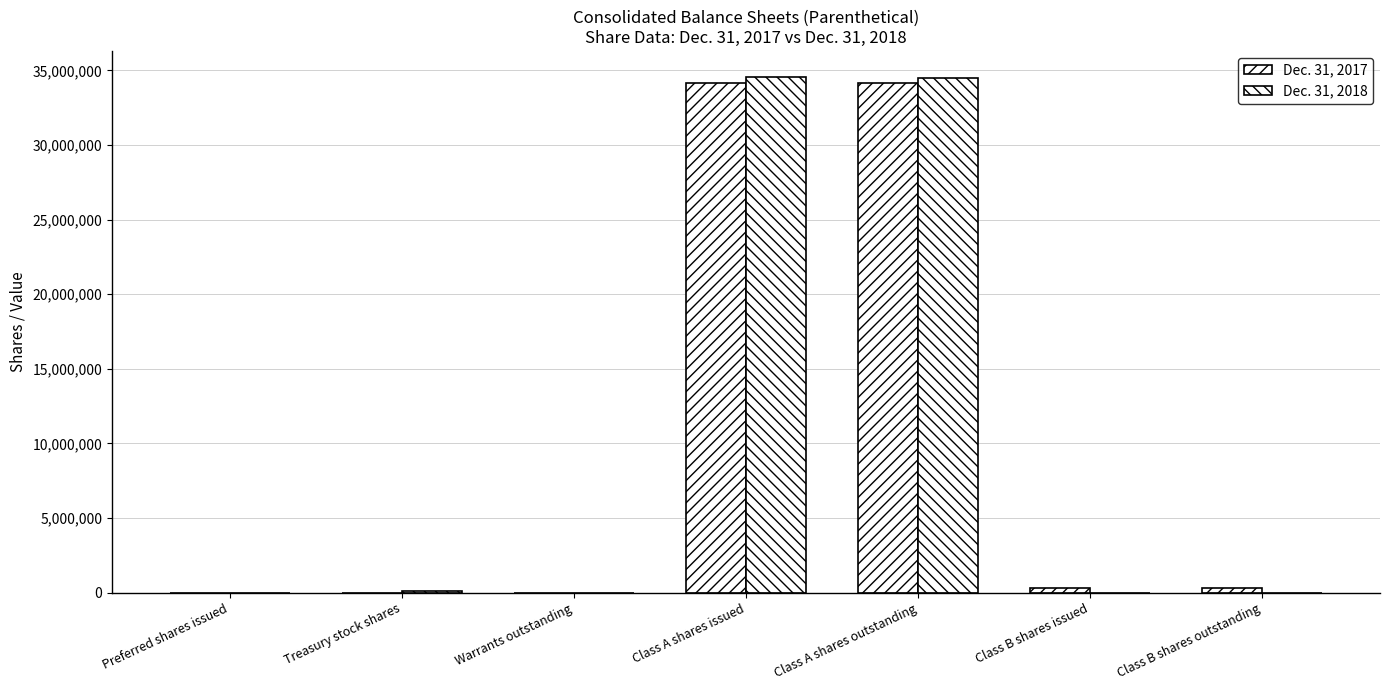

List the series in order of their overall mean, highest first.

Dec. 31, 2018, Dec. 31, 2017